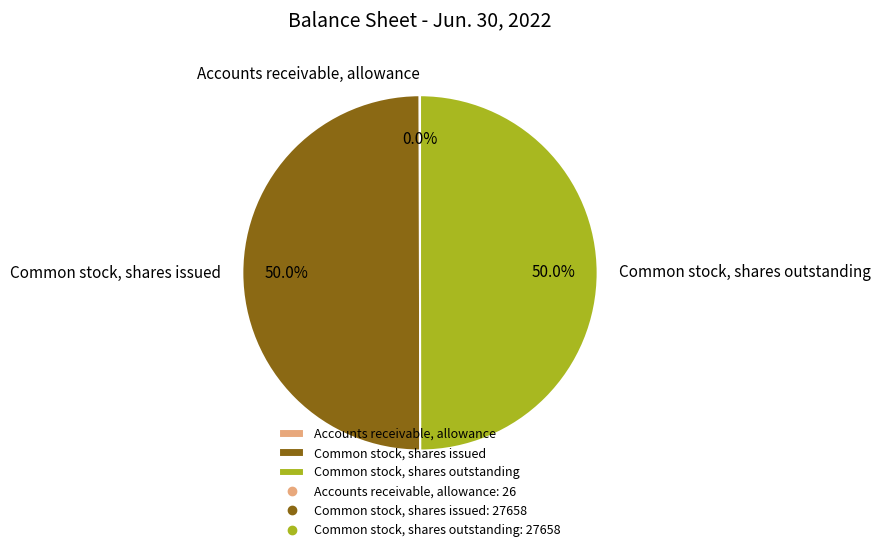

To the nearest percent, what is the combined percentage of Common stock, shares issued and Common stock, shares outstanding?

100%